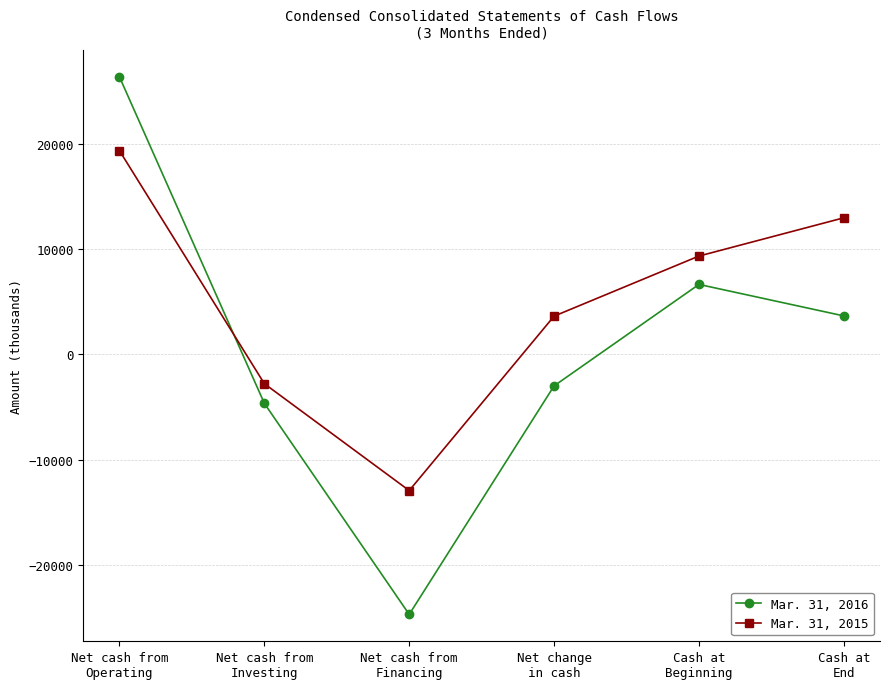

What is the difference between the highest and lowest values at Net cash from
Investing?

1868